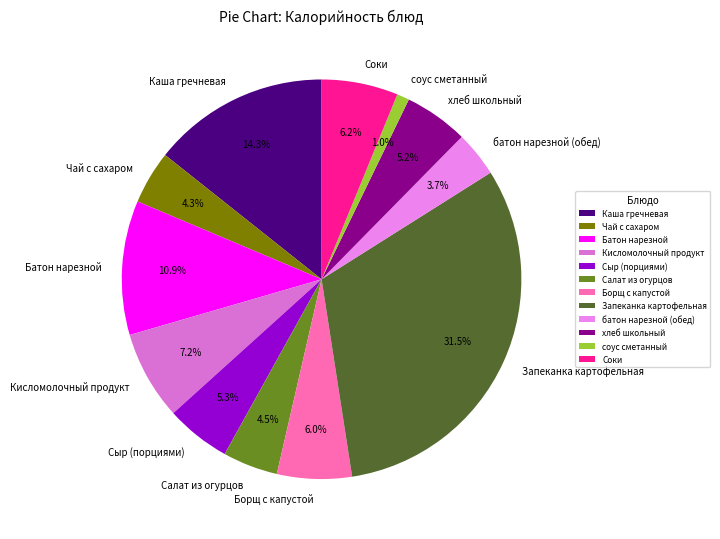

Is it true that Чай с сахаром is 4% of the pie?

True